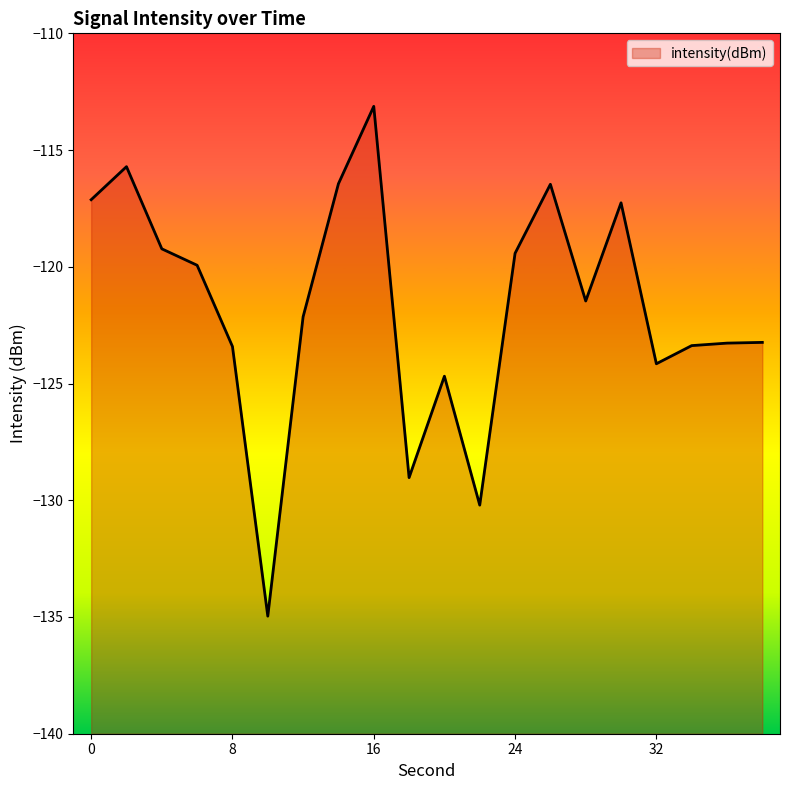

Reading left to right, list all the values displayed in this chart.

0=-117.1	2=-115.7	4=-119.2	6=-119.9	8=-123.4	10=-135.0	12=-122.1	14=-116.4	16=-113.1	18=-129.0	20=-124.7	22=-130.2	24=-119.4	26=-116.5	28=-121.5	30=-117.3	32=-124.2	34=-123.4	36=-123.3	38=-123.2